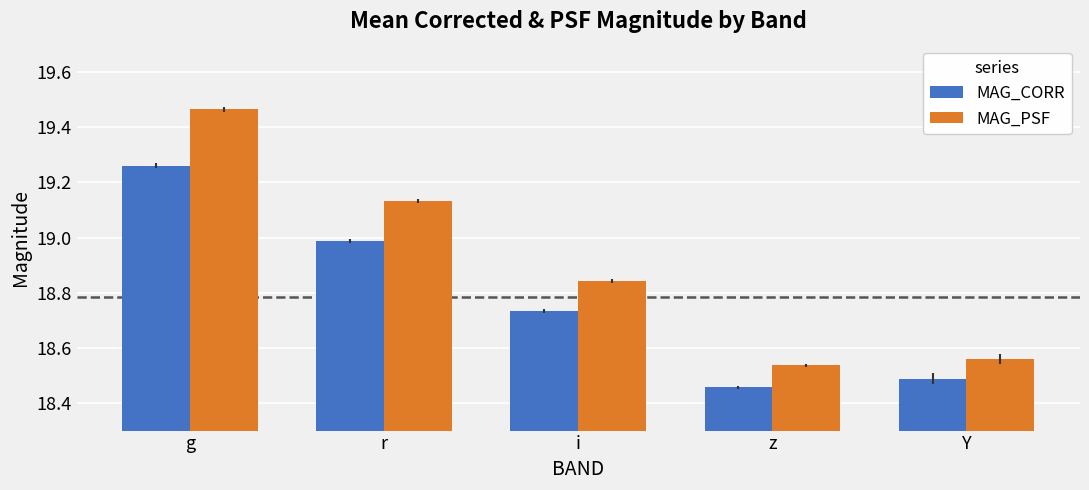

Which category has the lowest value across all series?

z